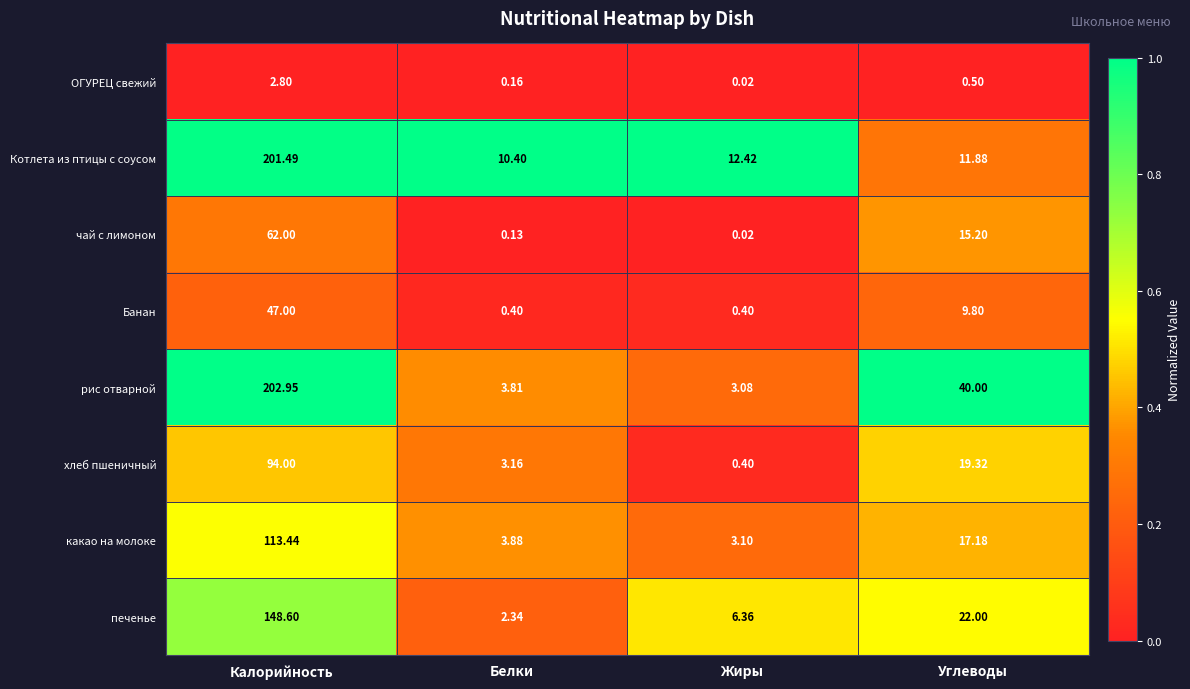

What is the difference between the highest and lowest values at Белки?

10.3